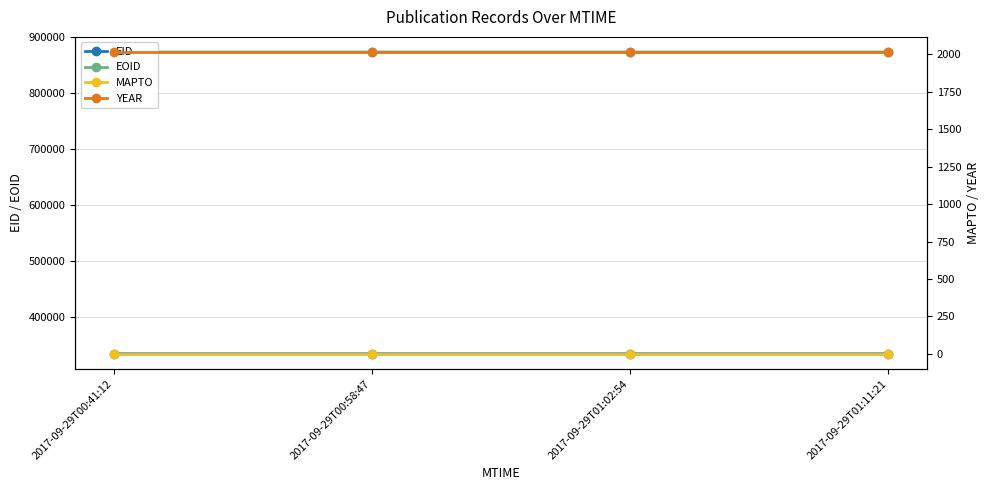

What is the label of the 1st point from the right?

2017-09-29T01:11:21